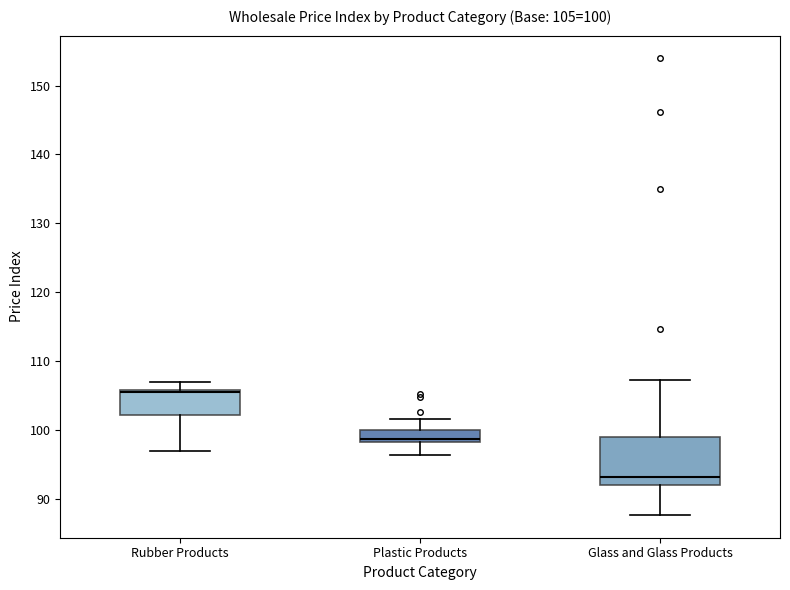

Which box's median line is the highest?

Rubber Products